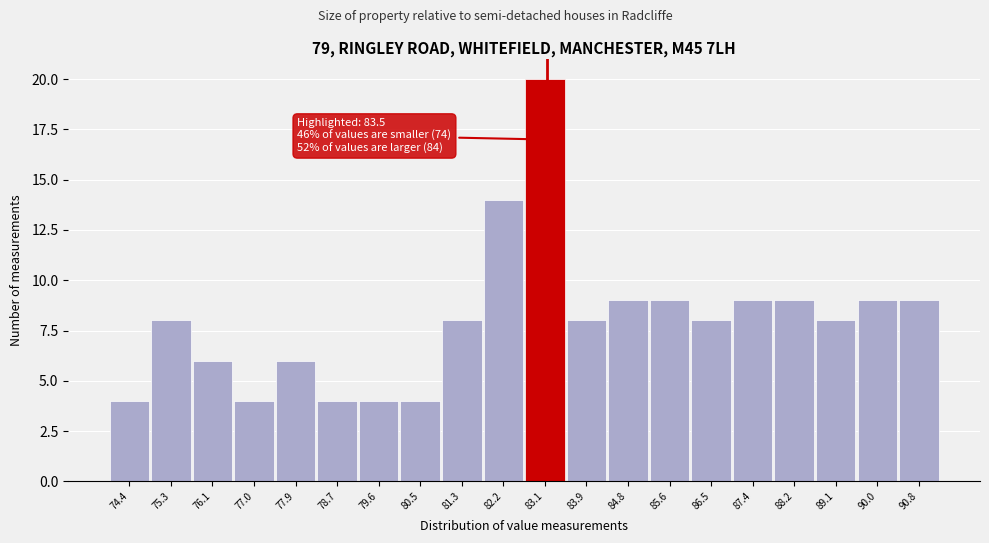

Reading right to left, what are all the values shown in this chart?

90.8=9	90.0=9	89.1=8	88.2=9	87.4=9	86.5=8	85.6=9	84.8=9	83.9=8	83.1=20	82.2=14	81.3=8	80.5=4	79.6=4	78.7=4	77.9=6	77.0=4	76.1=6	75.3=8	74.4=4